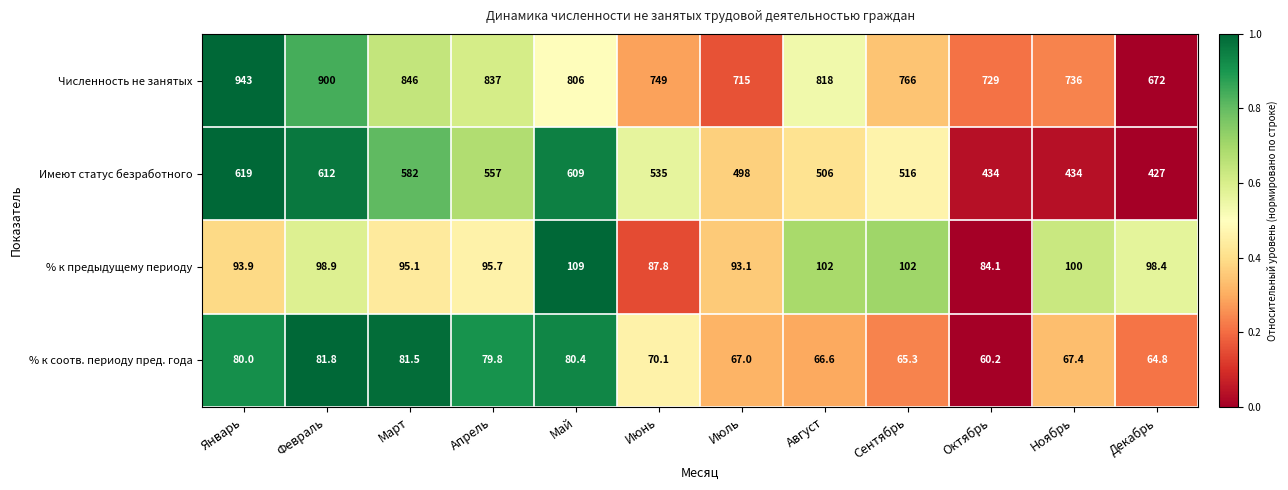

How many data points in % к предыдущему периоду are above 98?

6